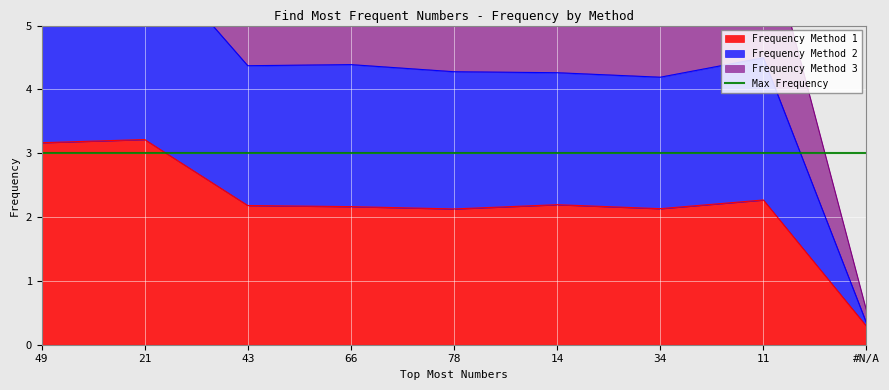

Rank the categories by Frequency Method 3 value from lowest to highest.

#N/A, 78, 34, 66, 43, 14, 11, 49, 21